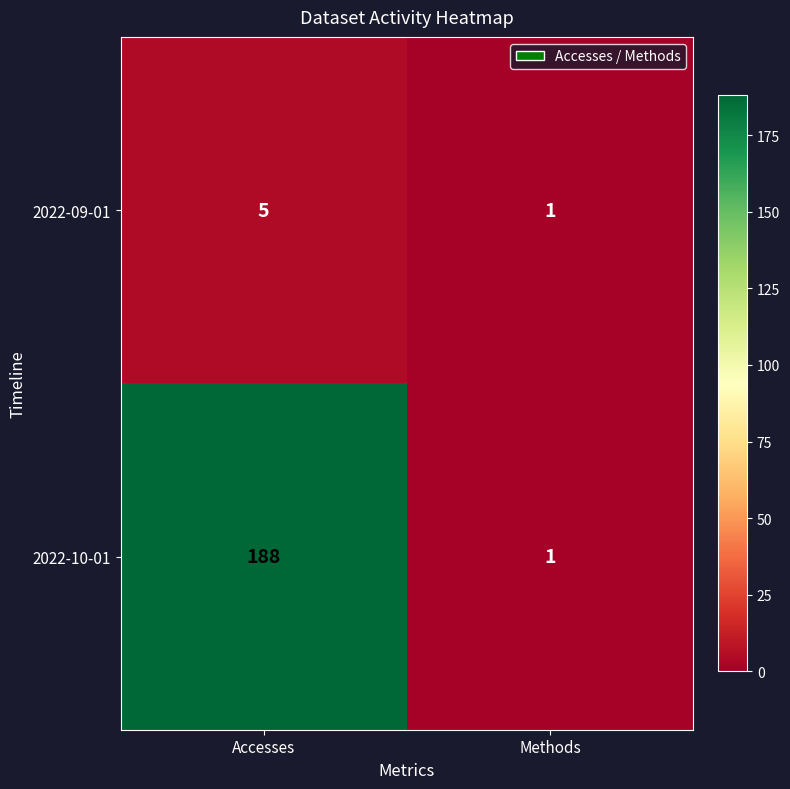

What is the spread (max minus min) of values at Accesses?

183